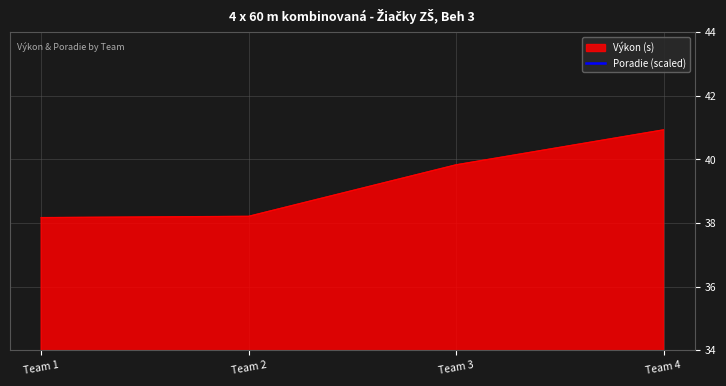

True or false: Výkon (s) has a value of 40.9 at Team 4.

True